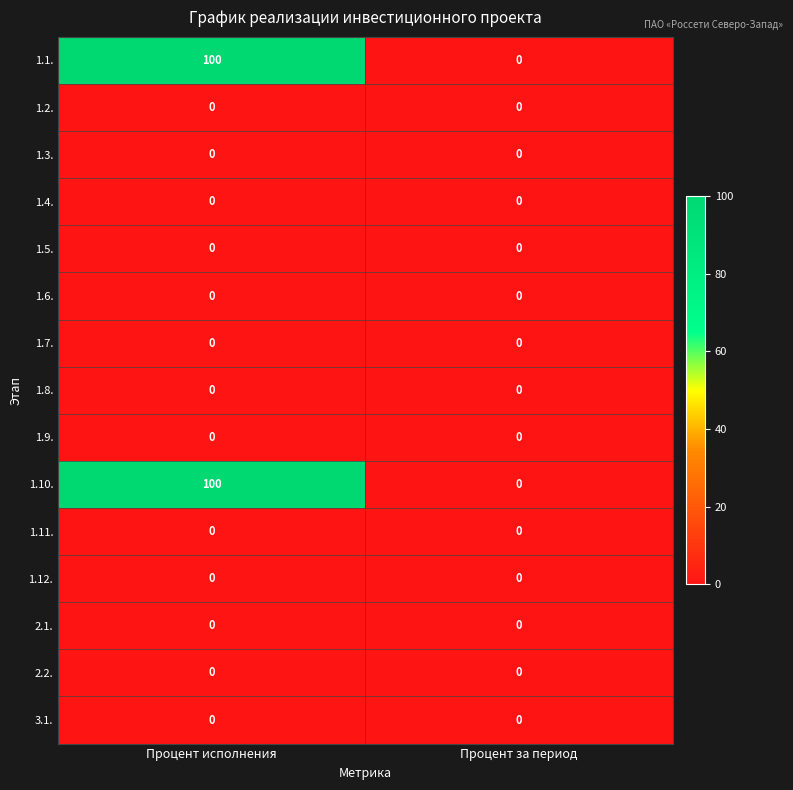

At how many categories does at least one series exceed 10?

1